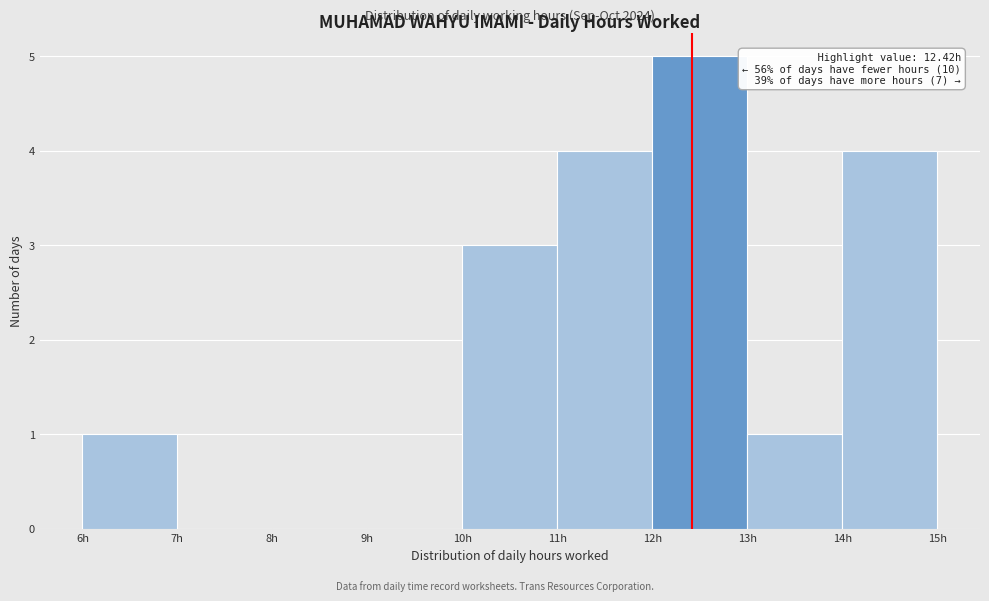

Over which range of the x-axis is the bar tallest?

12 to 13